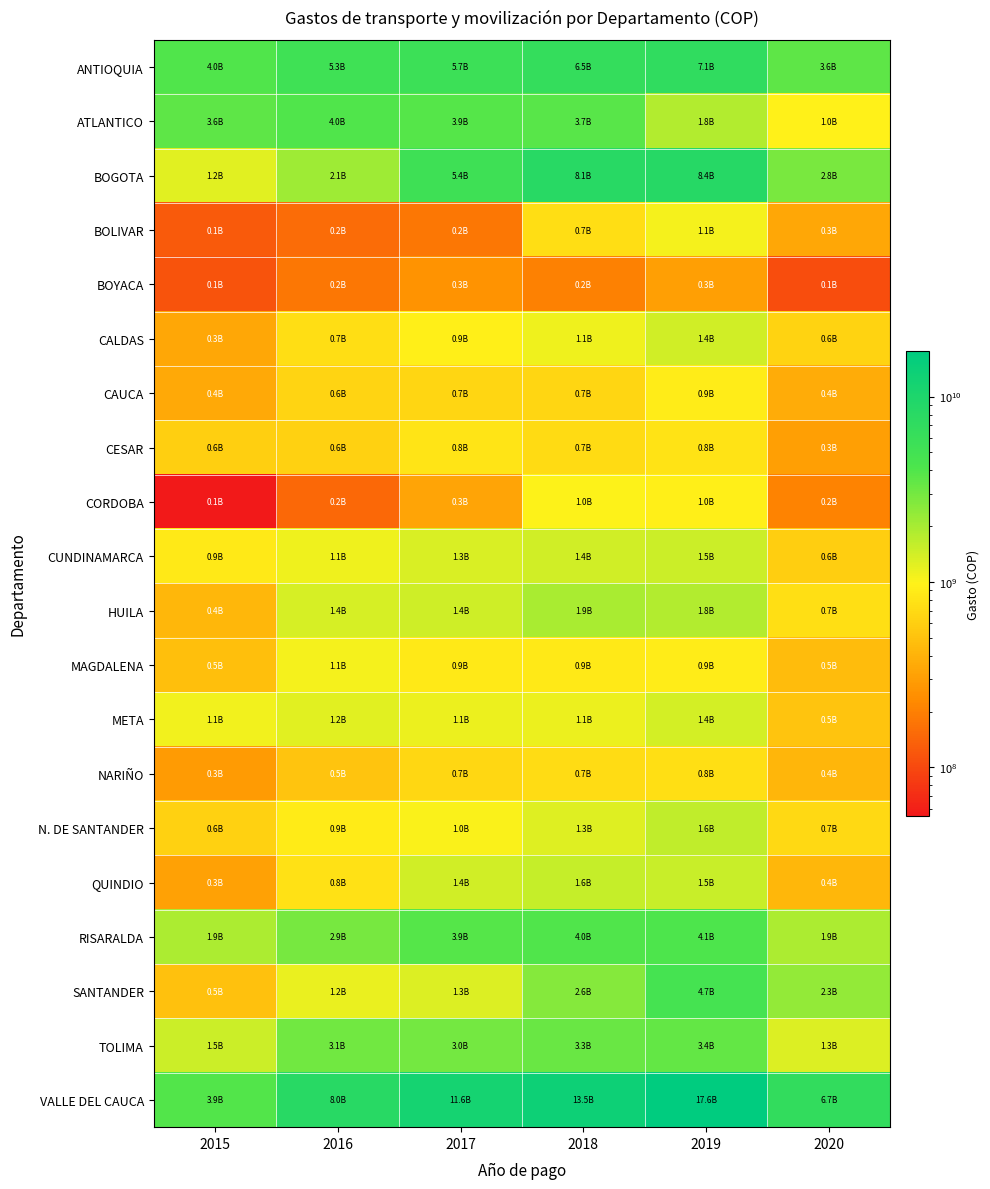

Reading left to right, what are all the values shown in this chart?

ANTIOQUIA: 2015=4025355647.8	2016=5312736024.7	2017=5704512427.3	2018=6484710817.0	2019=7068950042.0	2020=3576248338.0
ATLANTICO: 2015=3566637958.0	2016=4016151978.4	2017=3862821097.3	2018=3737459911.6	2019=1838029567.0	2020=959841394.0
BOGOTA: 2015=1239046368.3	2016=2138749575.3	2017=5379304533.0	2018=8094294604.0	2019=8419520277.0	2020=2840757973.0
BOLIVAR: 2015=123843692.0	2016=155083952.2	2017=177503528.4	2018=746073256.0	2019=1072867688.0	2020=347002782.0
BOYACA: 2015=114913990.0	2016=177719342.3	2017=253963988.3	2018=204245615.0	2019=307136733.0	2020=105793938.0
CALDAS: 2015=340775690.3	2016=738928447.6	2017=940104561.0	2018=1120864487.0	2019=1417423923.0	2020=631951931.0
CAUCA: 2015=350913782.0	2016=649946653.2	2017=664554340.6	2018=663329796.0	2019=912853321.0	2020=363968282.0
CESAR: 2015=599584859.8	2016=620855001.0	2017=804971173.3	2018=707375457.0	2019=791415436.0	2020=304197128.0
CORDOBA: 2015=54654368.3	2016=150711242.6	2017=329529597.0	2018=1001963534.0	2019=955720759.0	2020=210023746.0
CUNDINAMARCA: 2015=858941999.5	2016=1113665028.5	2017=1330093919.0	2018=1430294527.0	2019=1504718218.0	2020=595042806.0
HUILA: 2015=428123584.9	2016=1353969852.4	2017=1448558022.3	2018=1943239035.7	2019=1836239035.0	2020=749036097.0
MAGDALENA: 2015=484855872.0	2016=1054759887.3	2017=861563060.0	2018=862525866.2	2019=897663352.0	2020=459182862.0
META: 2015=1081795239.1	2016=1249188833.8	2017=1143309301.0	2018=1146049421.0	2019=1383833749.0	2020=518546397.0
NARIÑO: 2015=286726141.3	2016=514177604.4	2017=679963247.0	2018=716474376.0	2019=761946206.0	2020=420636817.0
N. DE SANTANDER: 2015=621501897.3	2016=880721067.7	2017=1010753400.0	2018=1265421769.0	2019=1622826130.0	2020=685969610.0
QUINDIO: 2015=314551719.0	2016=769106951.3	2017=1408586303.0	2018=1559559734.0	2019=1508566316.0	2020=428869453.0
RISARALDA: 2015=1894662167.4	2016=2903615350.8	2017=3851733802.3	2018=4026977969.0	2019=4074060715.0	2020=1910036768.0
SANTANDER: 2015=488230162.6	2016=1165915108.5	2017=1309742573.0	2018=2638785305.0	2019=4669960542.0	2020=2325114108.0
TOLIMA: 2015=1482539945.8	2016=3092723584.8	2017=2997057246.3	2018=3317124026.0	2019=3438063341.0	2020=1309577978.0
VALLE DEL CAUCA: 2015=3891036231.4	2016=8038186235.2	2017=11598302409.3	2018=13507848217.0	2019=17632292085.0	2020=6732338513.0